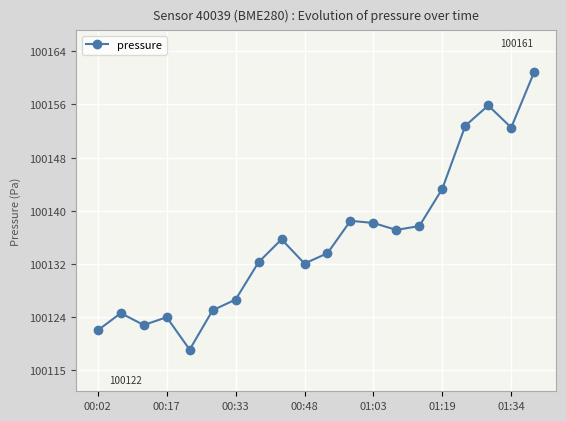

How many interior local valleys (lower than both neighbors) does the data have?

5